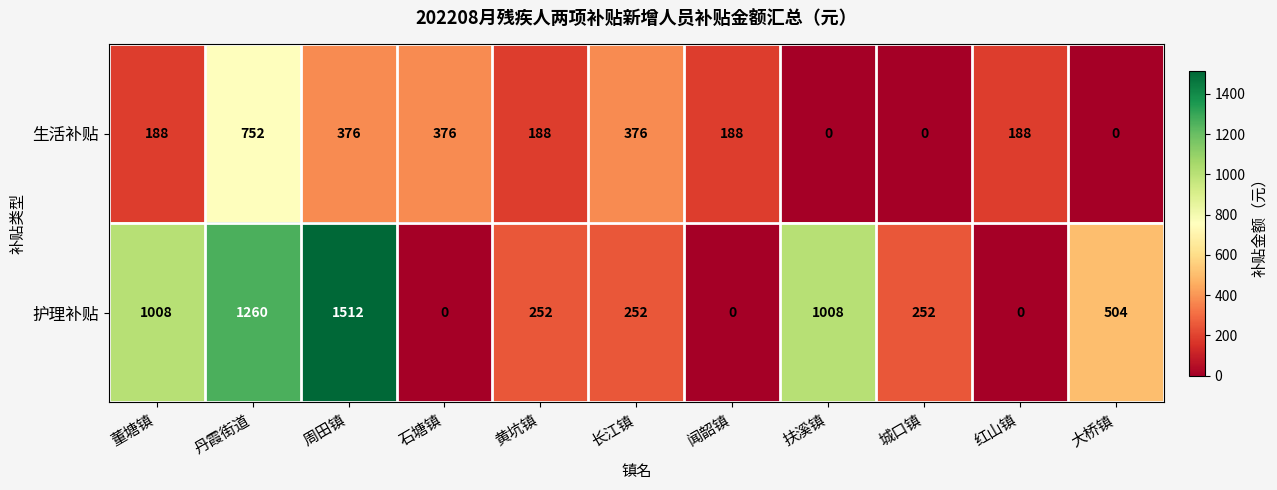

What is the maximum value shown in the chart?

1512